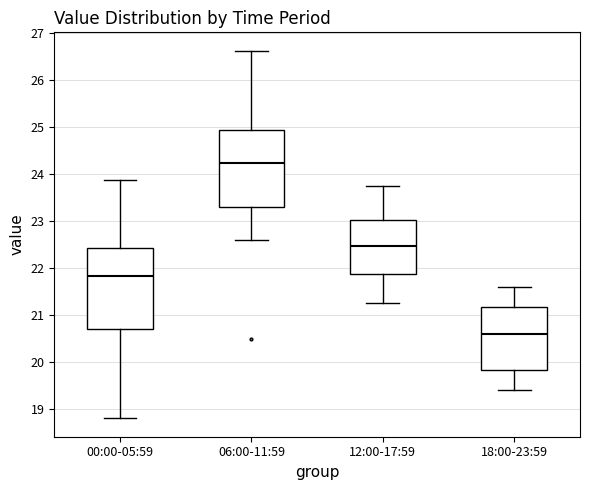

Reading left to right, read every box against the y-axis: the position of its median line, the range the box covers, and the ends of its whiskers. The values are not printed on the chart, so give them approximately, as read against the axis.

00:00-05:59: median 21.8, box 20.7 to 22.4, whiskers 18.8 to 23.9
06:00-11:59: median 24.2, box 23.3 to 25.0, whiskers 22.6 to 26.6
12:00-17:59: median 22.5, box 21.9 to 23.0, whiskers 21.3 to 23.8
18:00-23:59: median 20.6, box 19.8 to 21.2, whiskers 19.4 to 21.6